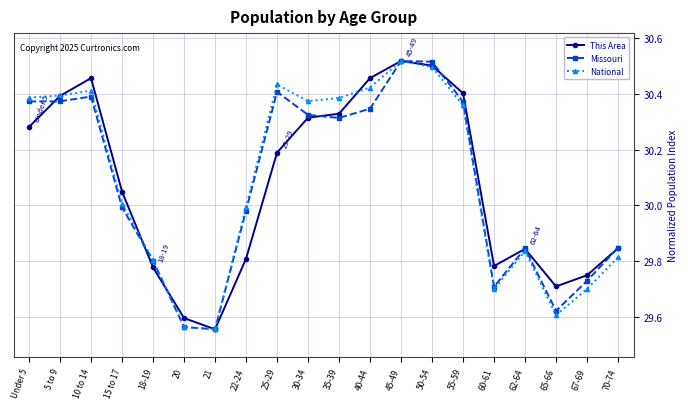

What is the total value across all series at 5 to 9?

91.2